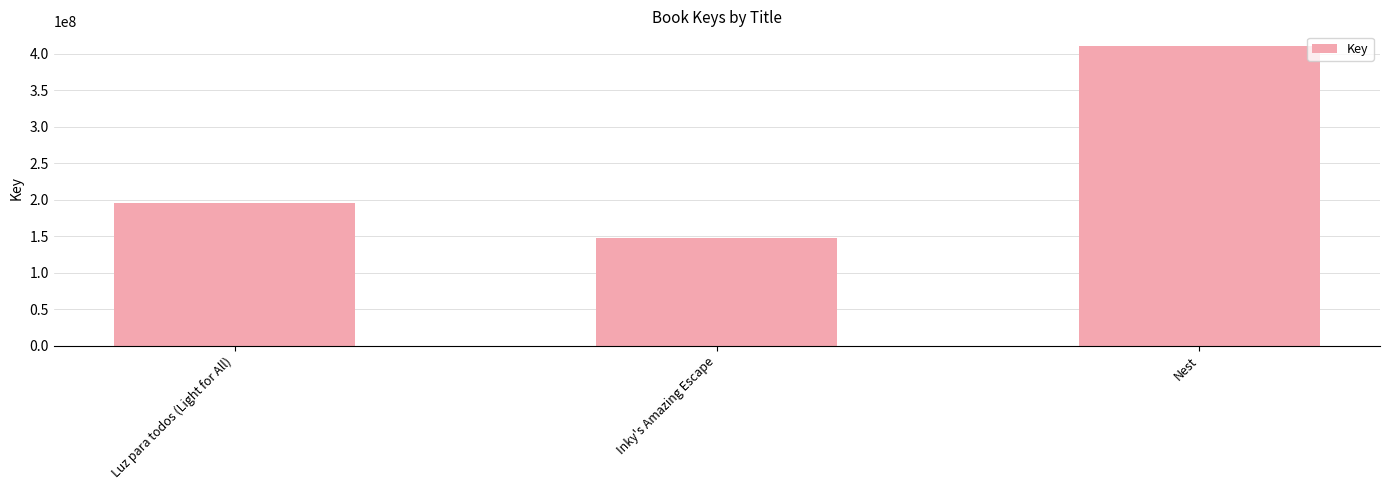

At which category does the chart reach its minimum across all series?

Inky's Amazing Escape